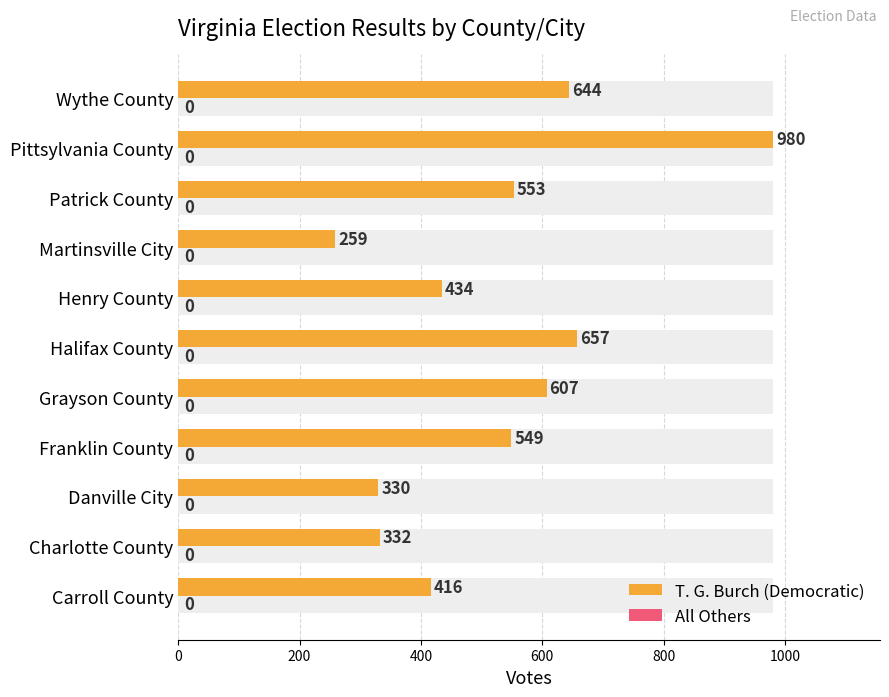

The value of T. G. Burch (Democratic) at Henry County is 752.8. True or false?

False